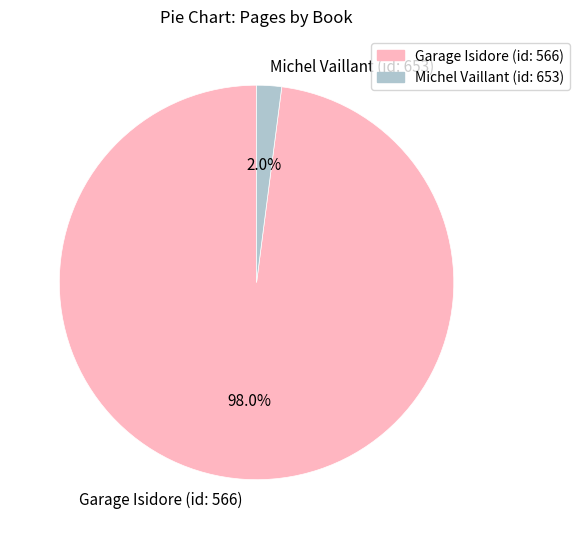

Is it true that Garage Isidore (id: 566) is 98% of the pie?

True